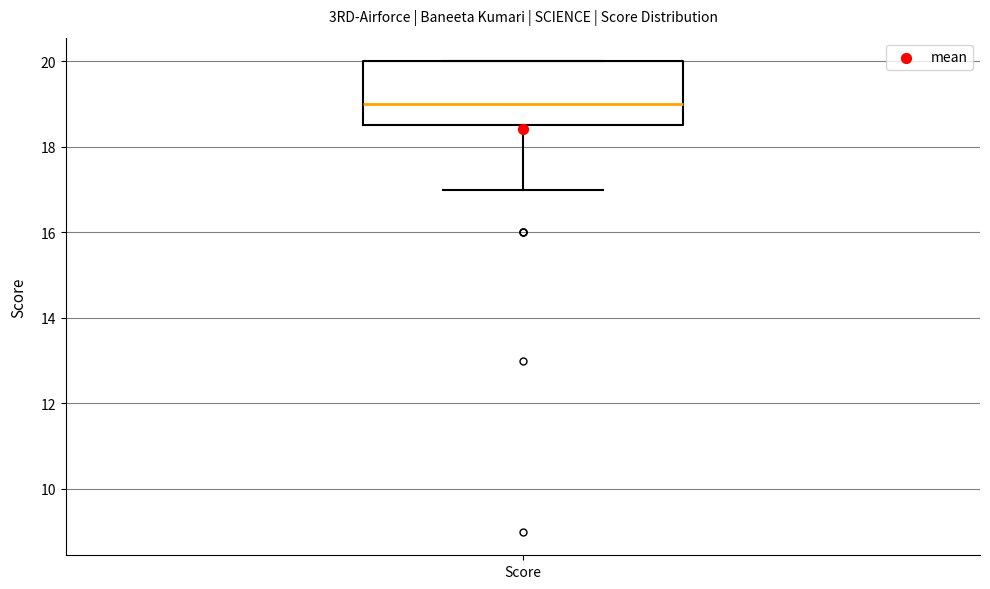

Where is the lower edge of the box for Score on the y-axis? The values are not printed on the chart, so give them approximately, as read against the axis.

18.6